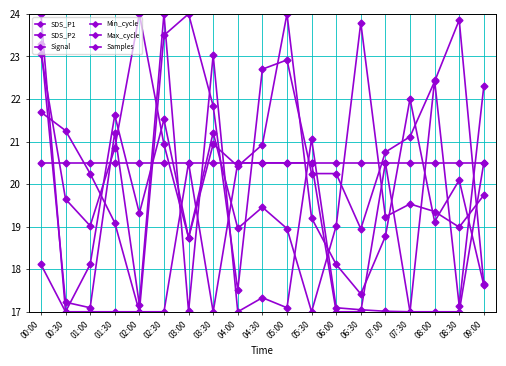

Where is the first local minimum for SDS_P1?

00:30